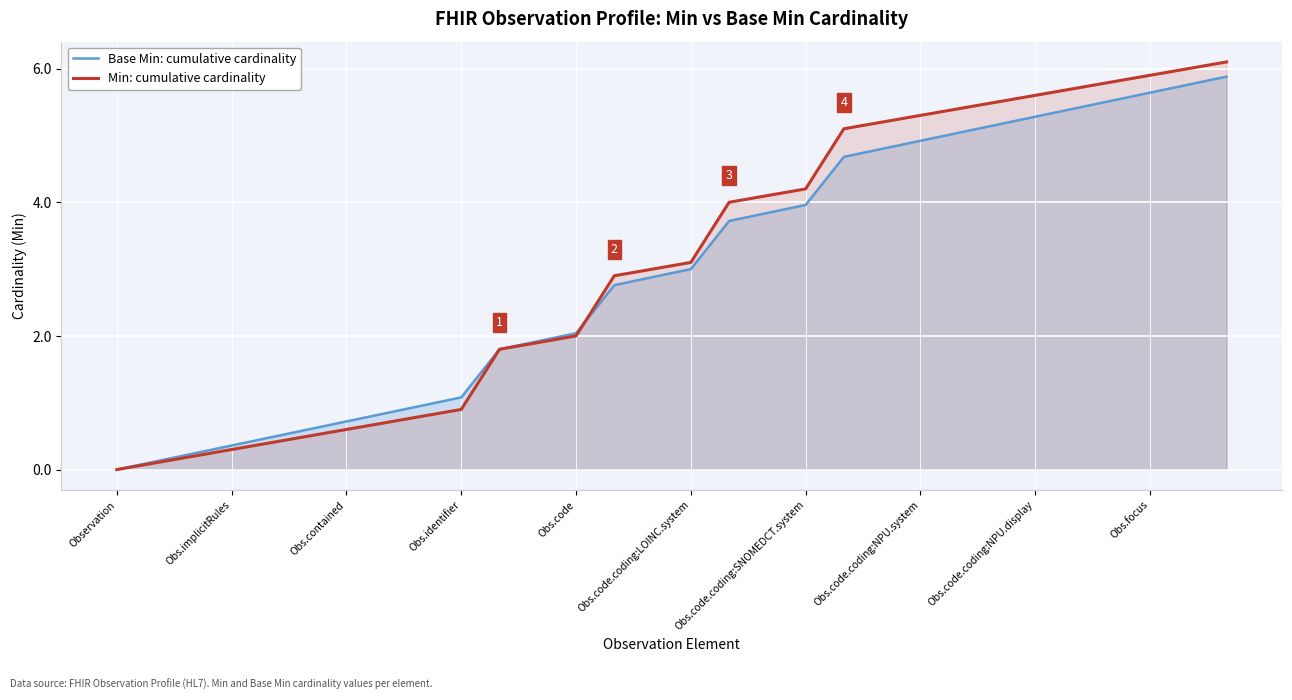

What position from the left is 14?

15